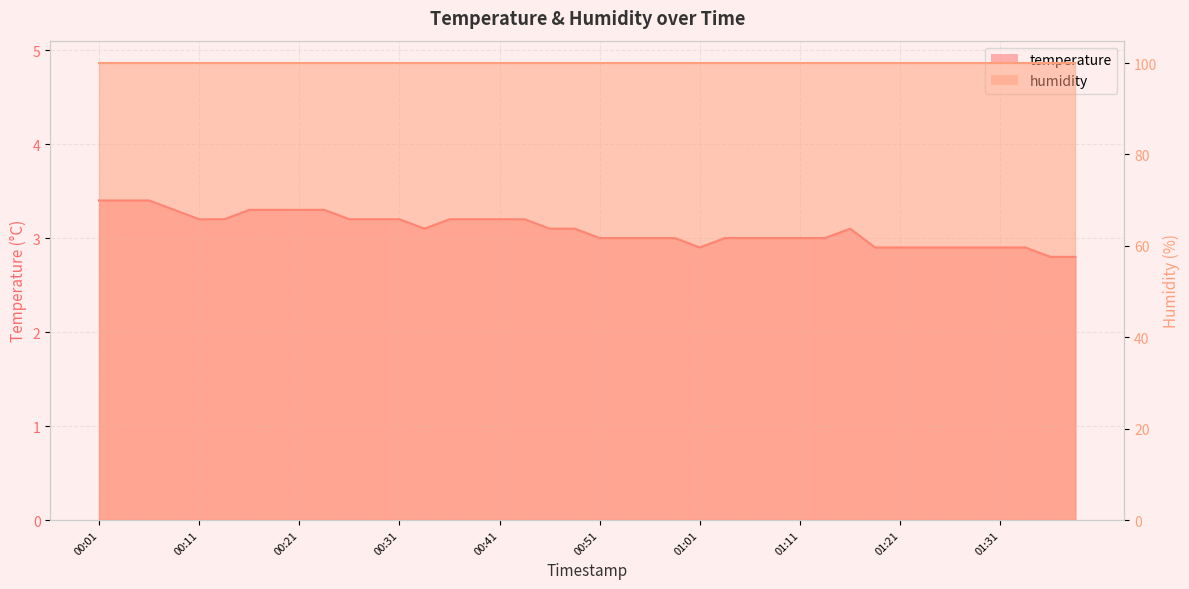

Between 00:16 and 01:21, which is larger?

00:16